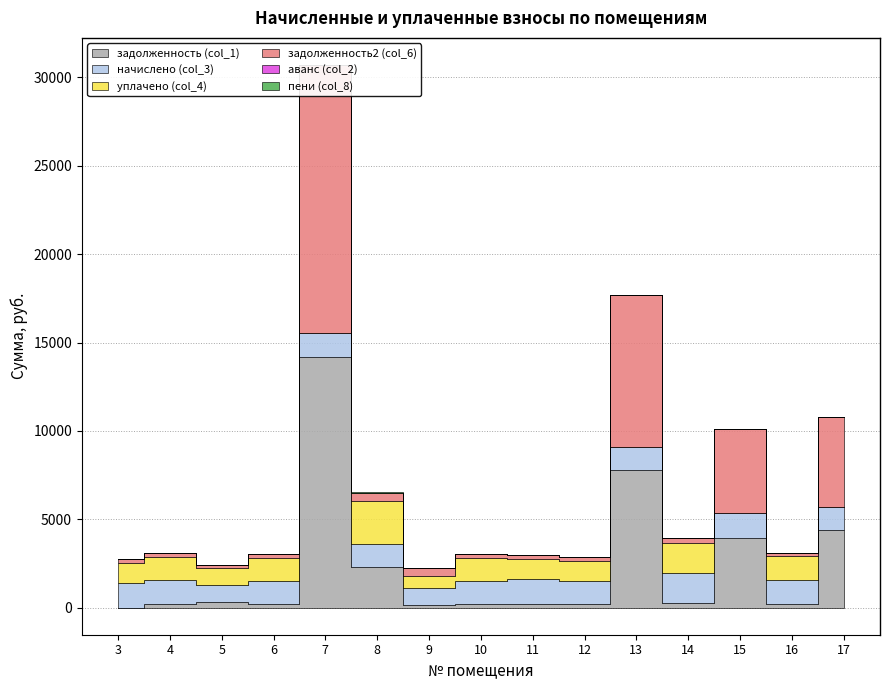

Reading left to right, list all the values displayed in this chart.

задолженность (col_1): 3=0.0	4=221.0	5=320.8	6=215.4	7=14167.5	8=2269.8	9=161.3	10=217.8	11=227.4	12=218.9	13=7801.4	14=279.8	15=3947.9	16=222.6	17=4364.8
начислено (col_3): 3=1367.4	4=1326.1	5=960.4	6=1303.8	7=1380.1	8=1329.2	9=966.7	10=1307.0	11=1364.2	12=1313.3	13=1272.0	14=1679.0	15=1415.1	16=1335.6	17=1316.5
уплачено (col_4): 3=1139.5	4=1304.4	5=959.3	6=1304.8	7=0.0	8=2436.9	9=645.0	10=1307.0	11=1136.8	12=1094.5	13=0.0	14=1679.0	15=0.0	16=1335.6	17=0.0
задолженность2 (col_6): 3=227.9	4=221.0	5=160.3	6=214.9	7=15154.9	8=450.1	9=483.4	10=217.8	11=227.4	12=218.9	13=8600.6	14=279.8	15=4741.8	16=222.6	17=5111.8
аванс (col_2): 3=0.0	4=0.0	5=0.0	6=0.0	7=0.0	8=0.0	9=0.0	10=0.0	11=0.0	12=0.0	13=0.0	14=0.0	15=0.0	16=0.0	17=0.0
пени (col_8): 3=0.0	4=29.2	5=3.7	6=0.0	7=0.0	8=68.1	9=0.7	10=0.0	11=0.0	12=0.0	13=0.0	14=0.0	15=0.0	16=0.0	17=0.0